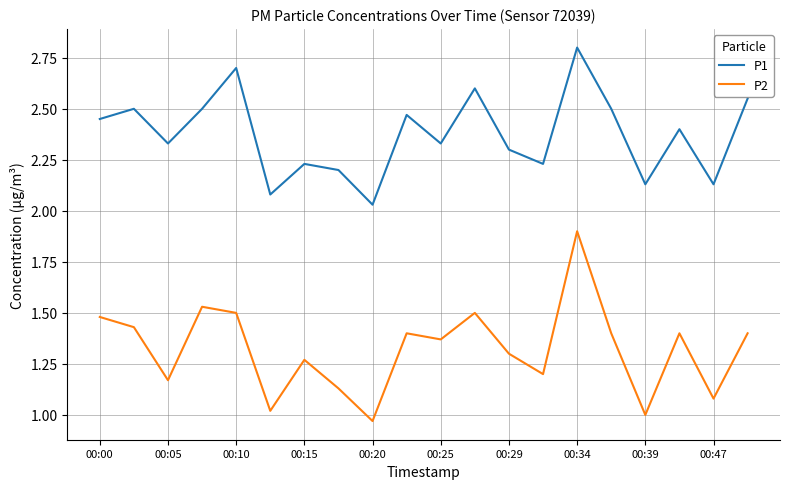

Is this an area chart (filled region under the line)?

No